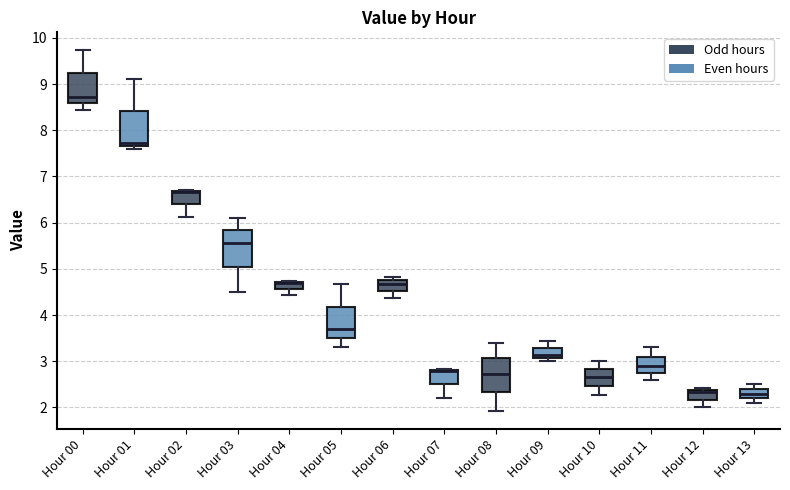

Where does the median line of the box for Hour 03 sit on the y-axis? The values are not printed on the chart, so give them approximately, as read against the axis.

5.6